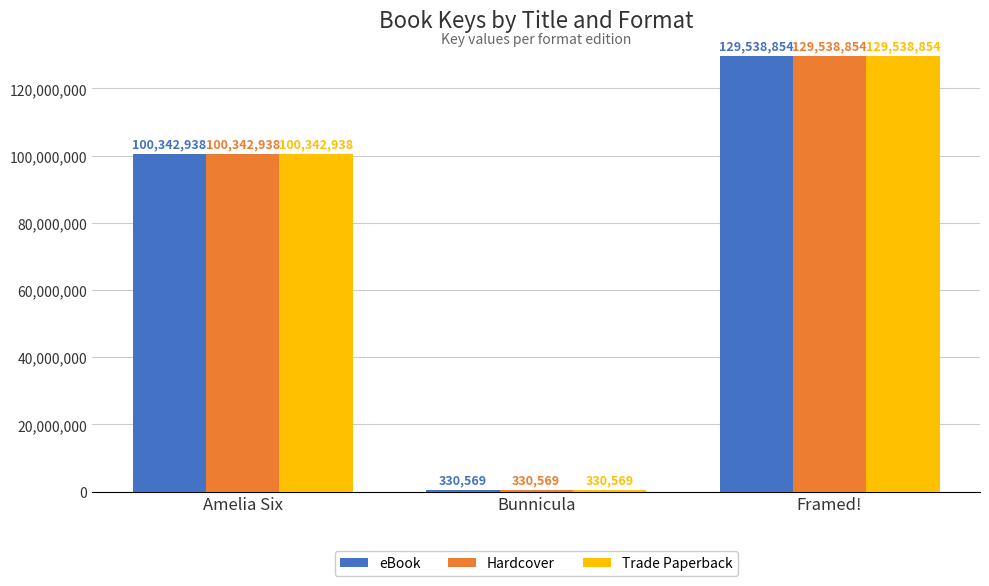

What value does the Trade Paperback series have at Framed!?

129538854